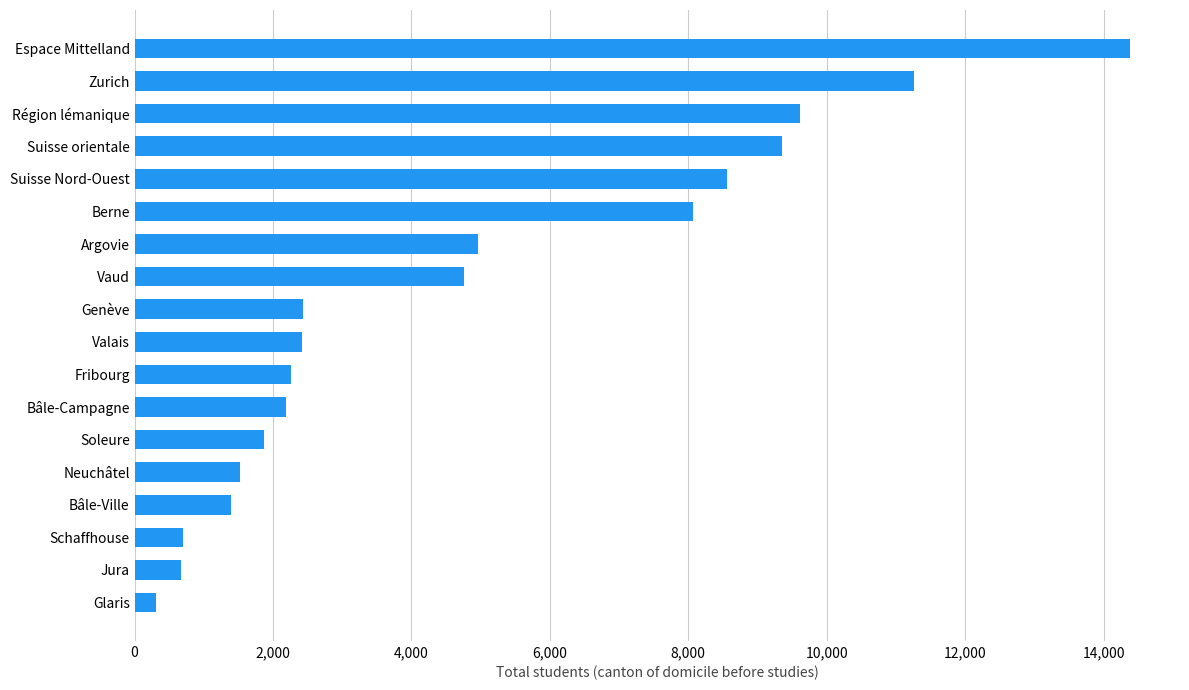

The chart shows a value of 14385 at Espace Mittelland. True or false?

True